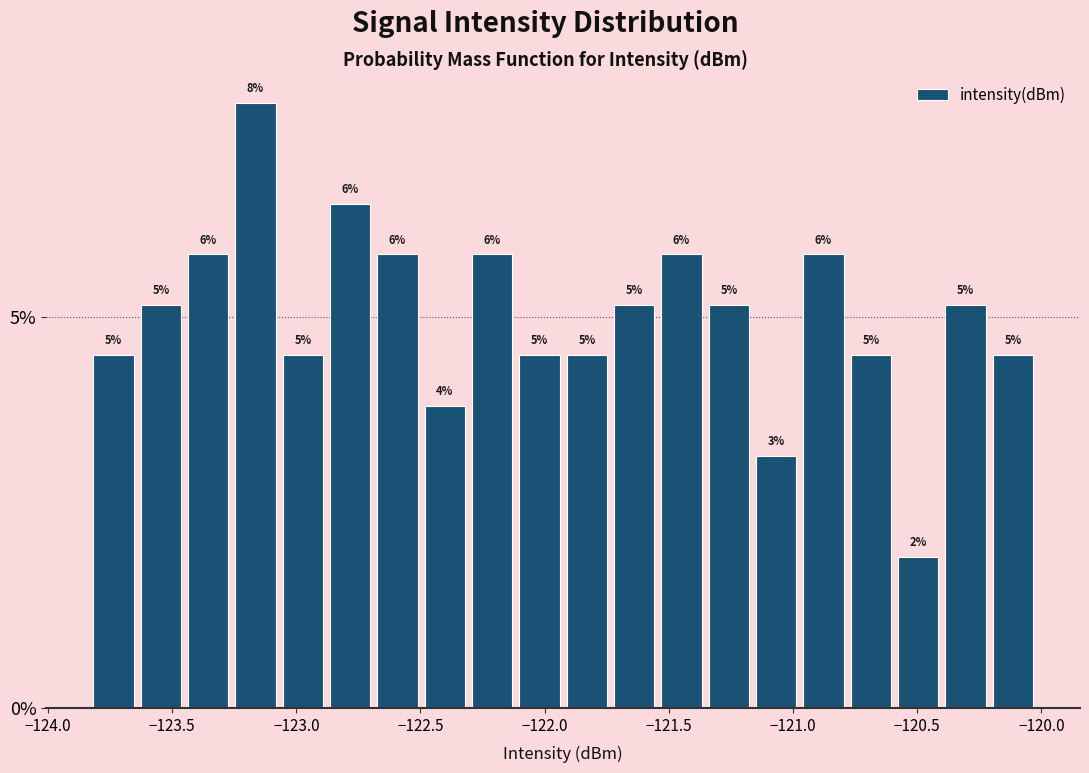

Read against the x-axis, roughly where is the centre of the tallest bar?

-123.15